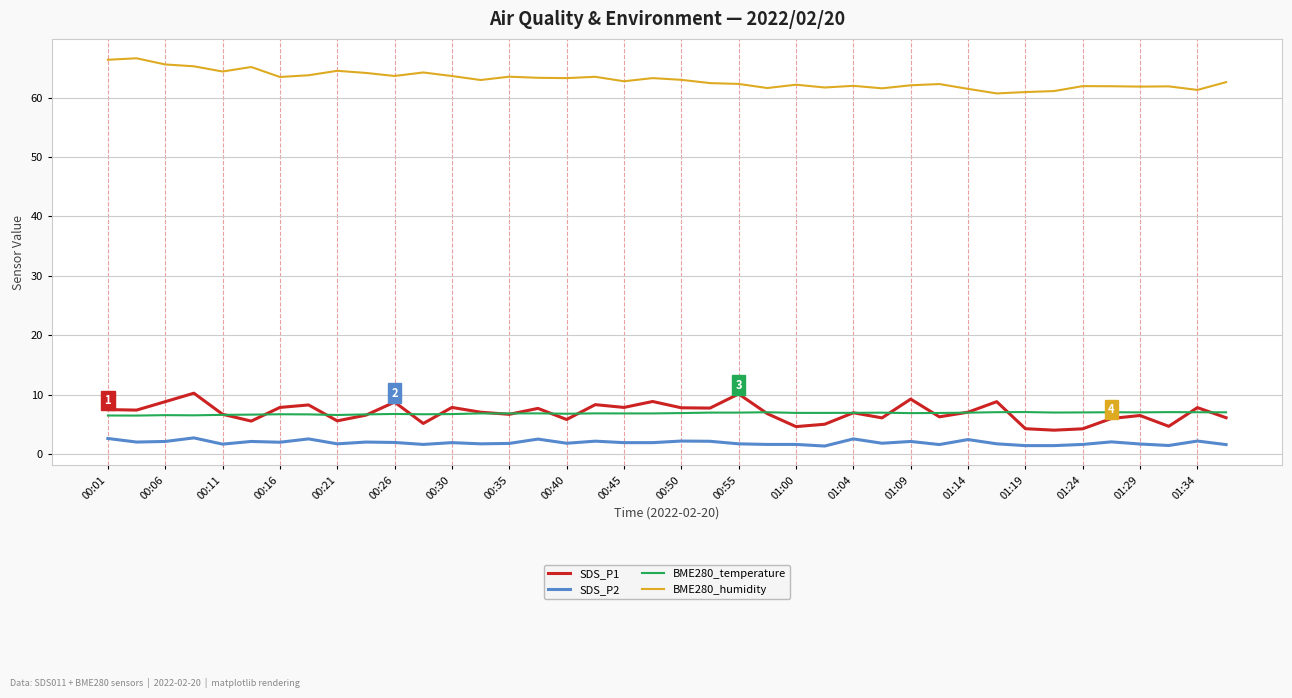

Which series has the largest total across all categories?

BME280_humidity